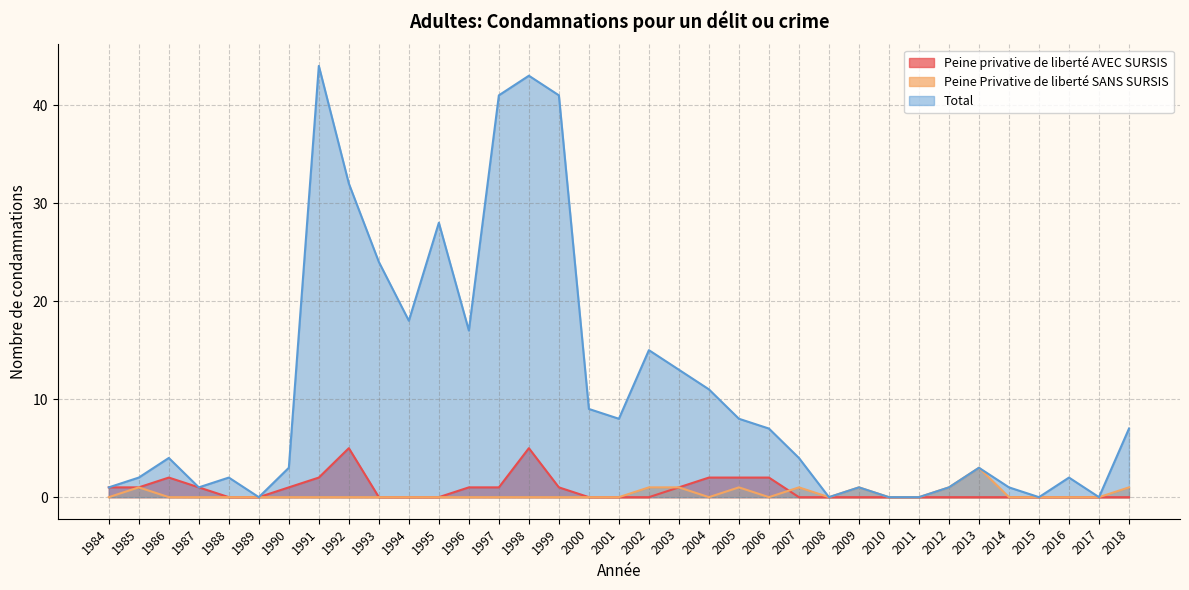

True or false: Peine Privative de liberté SANS SURSIS has a value of -2 at 1997.

False